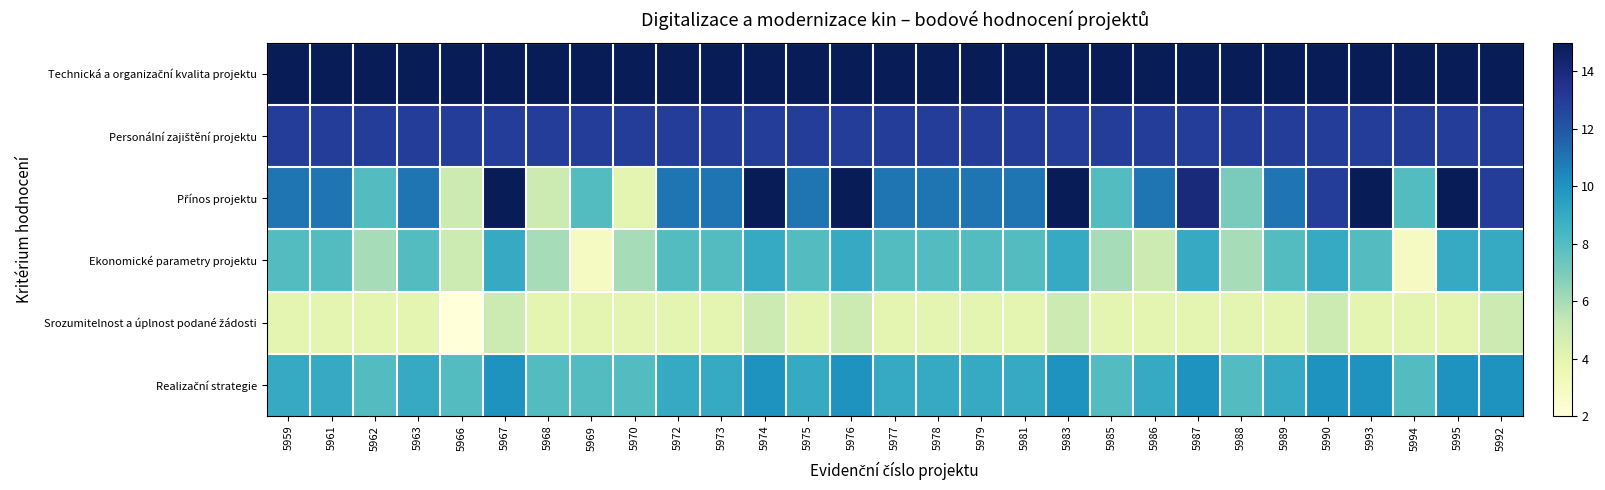

Count the number of categories in the chart.

29